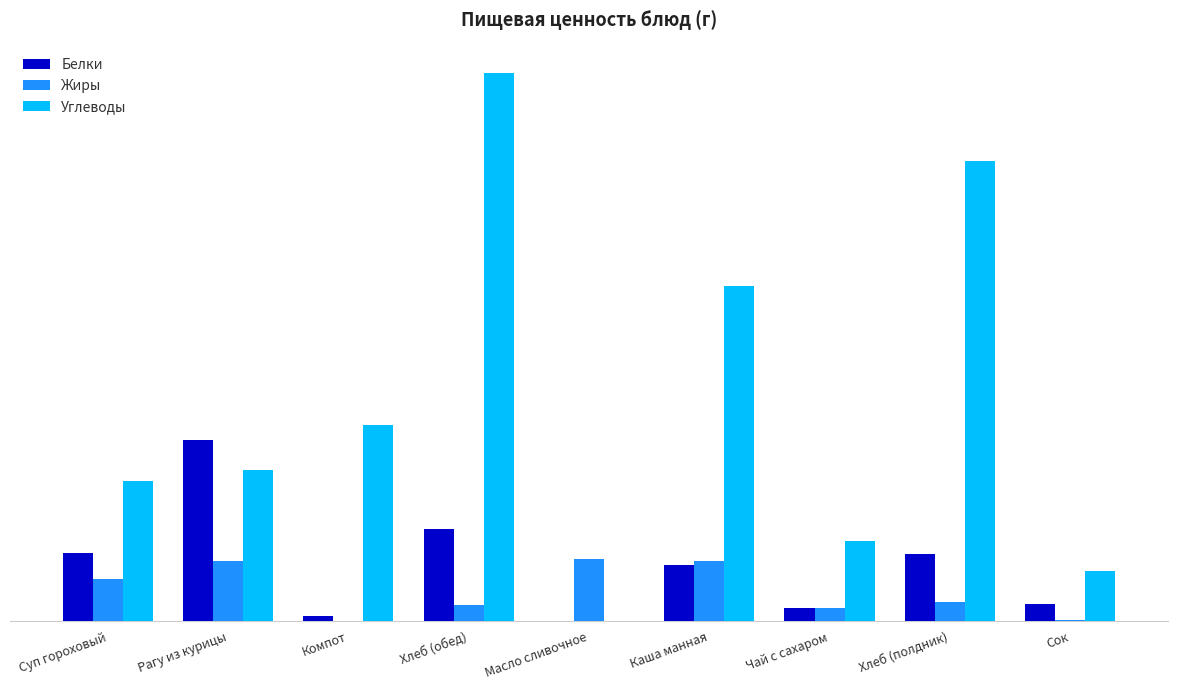

At which label does Углеводы reach its minimum?

Масло сливочное